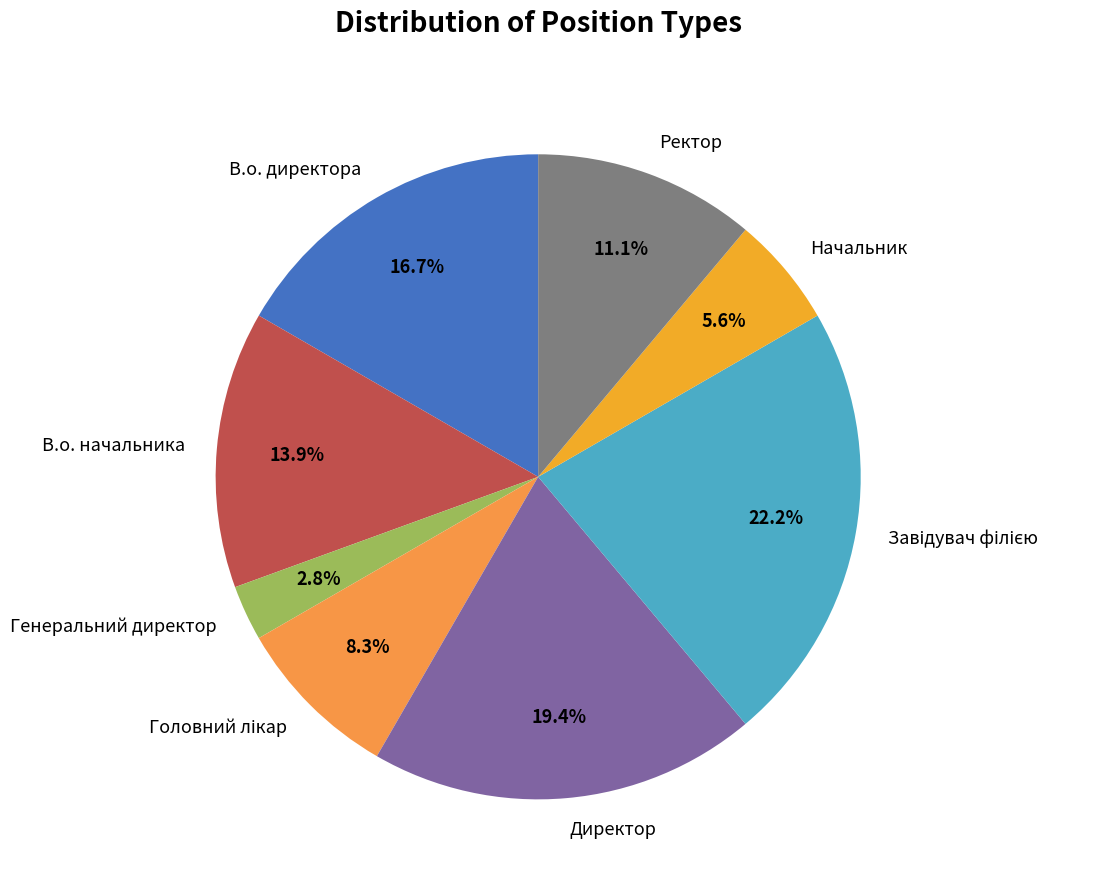

Which slice is the smallest?

Генеральний директор